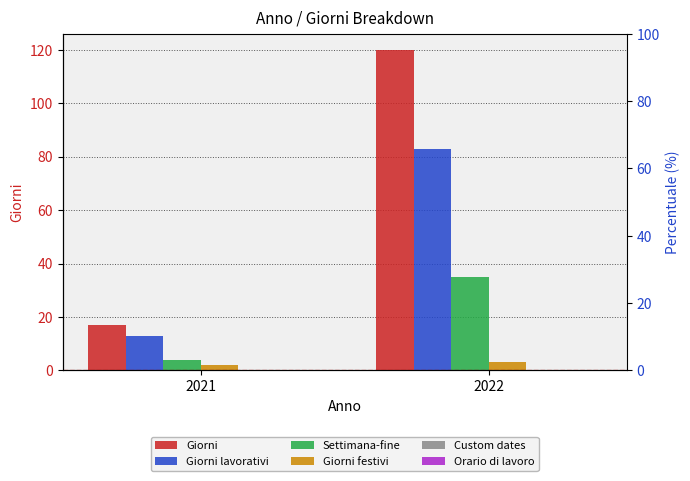

At which category is the sum across all series the highest?

2022